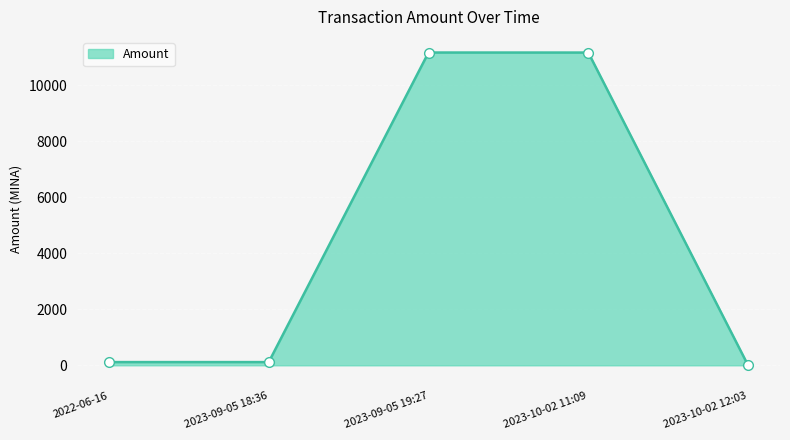

What is the change in value from 2023-09-05 19:27 to 2023-10-02 12:03?

-11158.9